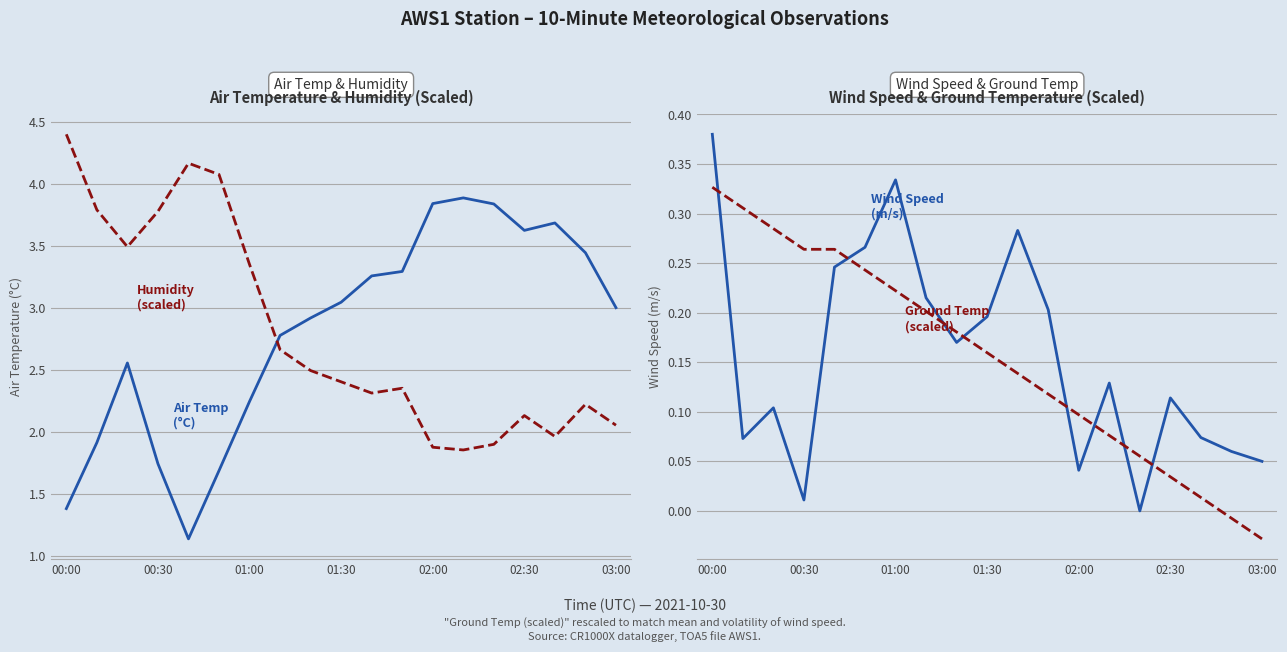

At how many categories does at least one series exceed 0?

19